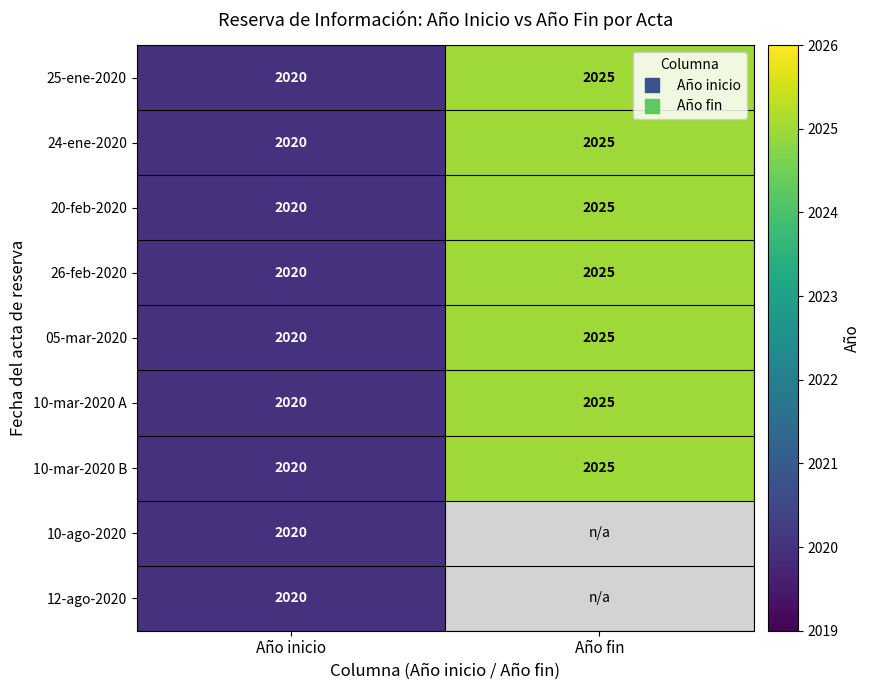

At which category is the sum across all series the highest?

Año inicio